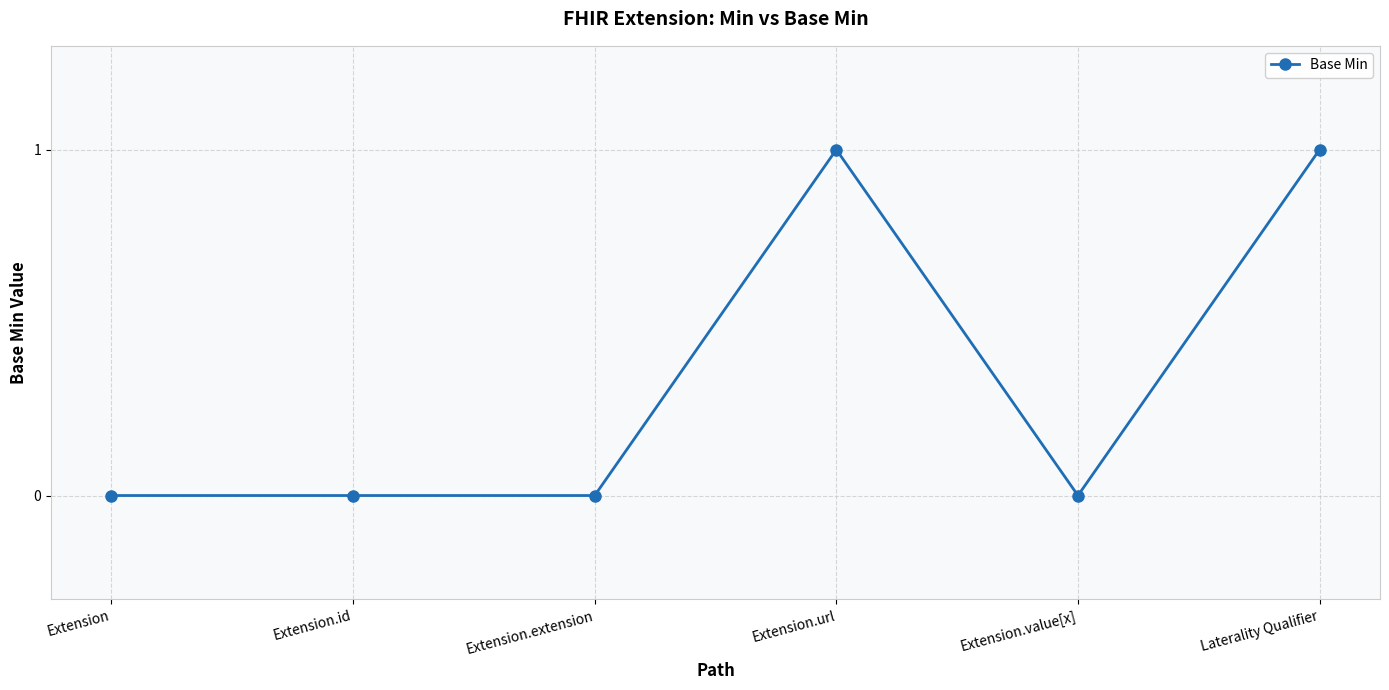

What is the change in value from Extension.id to Extension.url?

+1